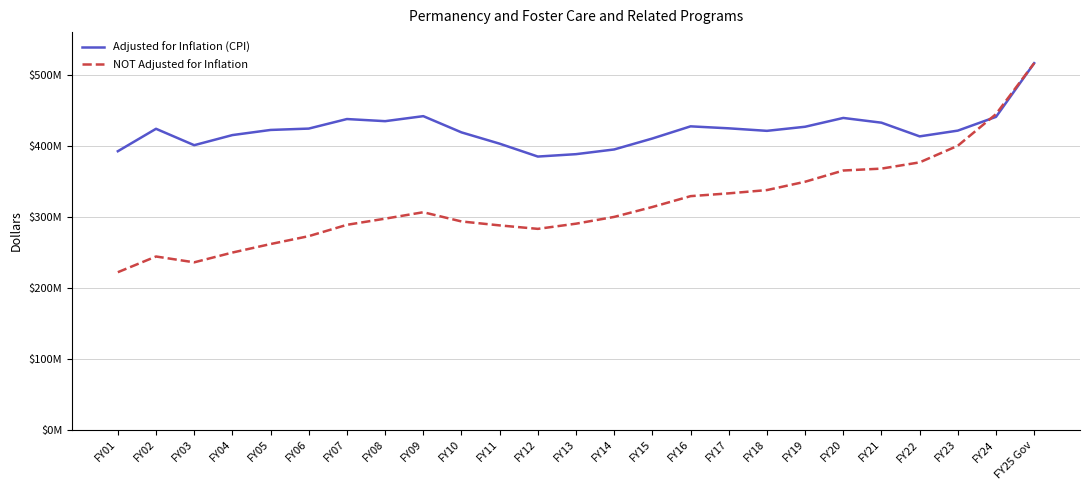

Does the chart display data point markers on the line(s)?

No